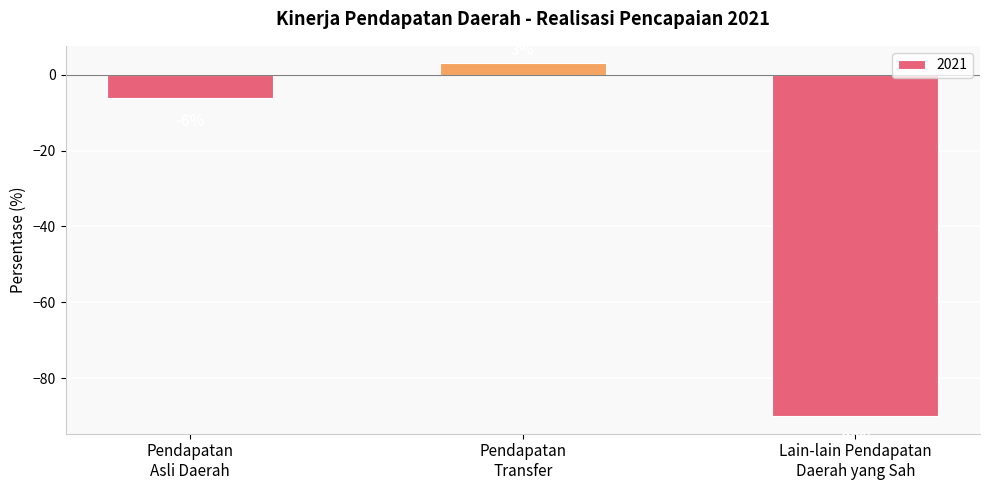

What is the difference between the maximum and minimum values?

93